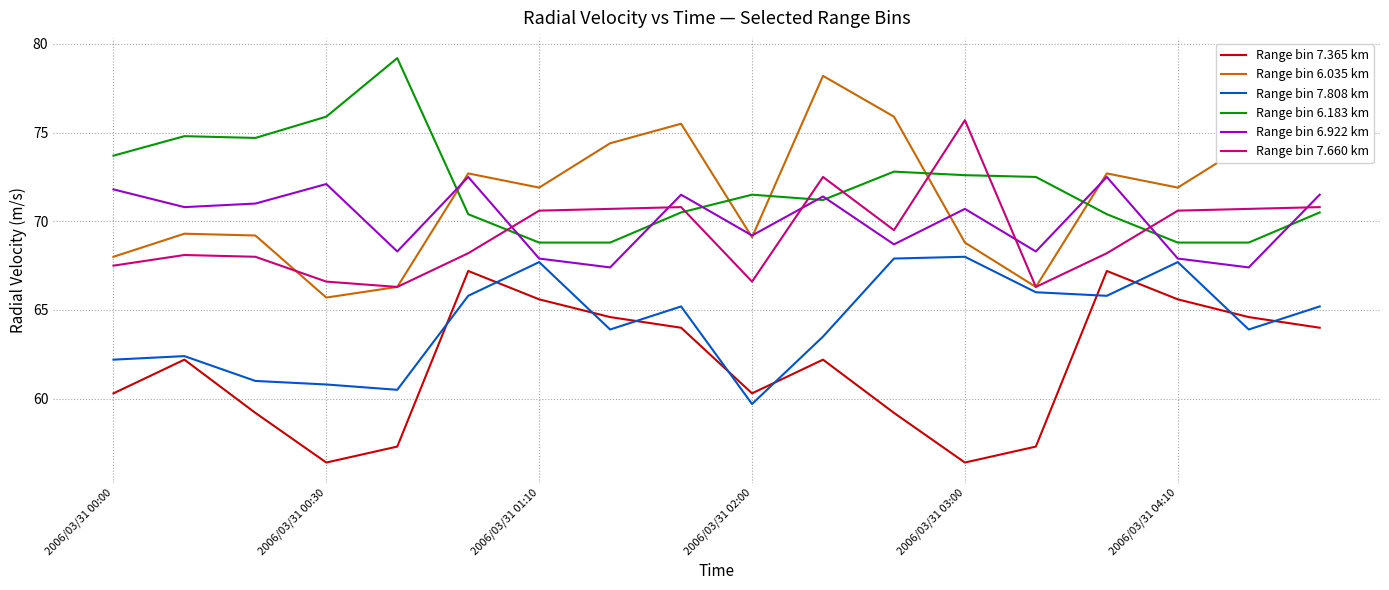

Which series has the largest range (max minus min)?

Range bin 6.035 km